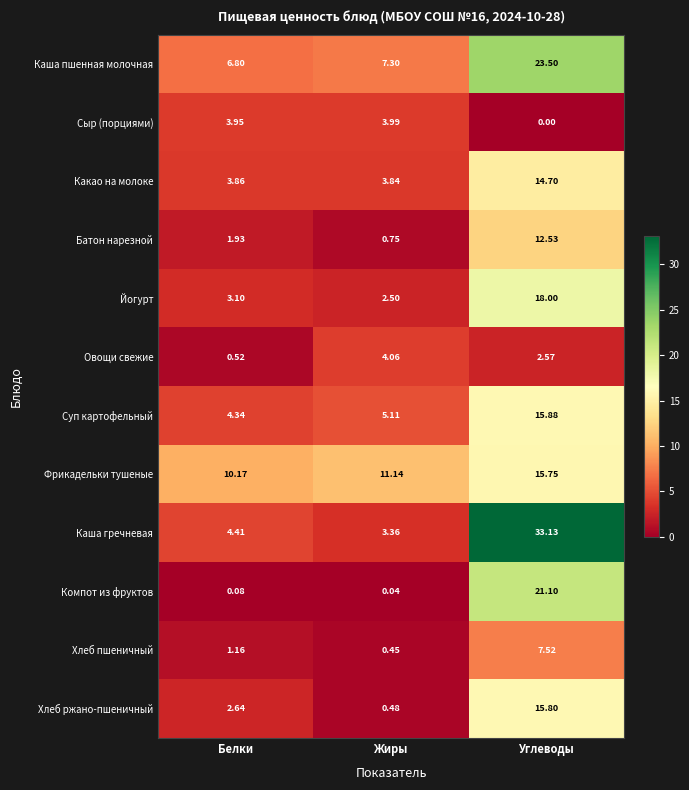

Count the number of categories in the chart.

3